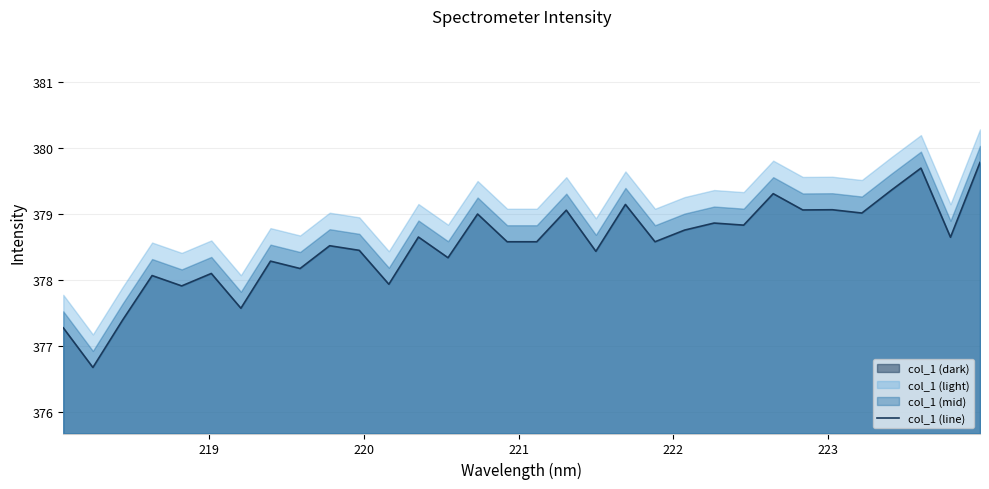

What is the lowest value of the col_1 (line) series?

376.7